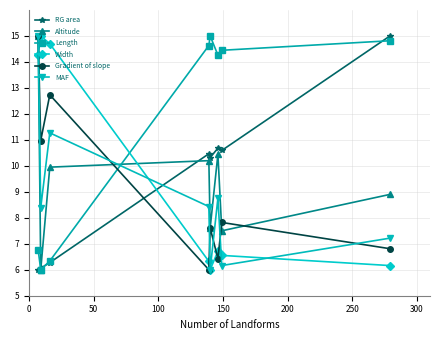

What are all the series names shown in the legend?

RG area, Altitude, Length, Width, Gradient of slope, MAF